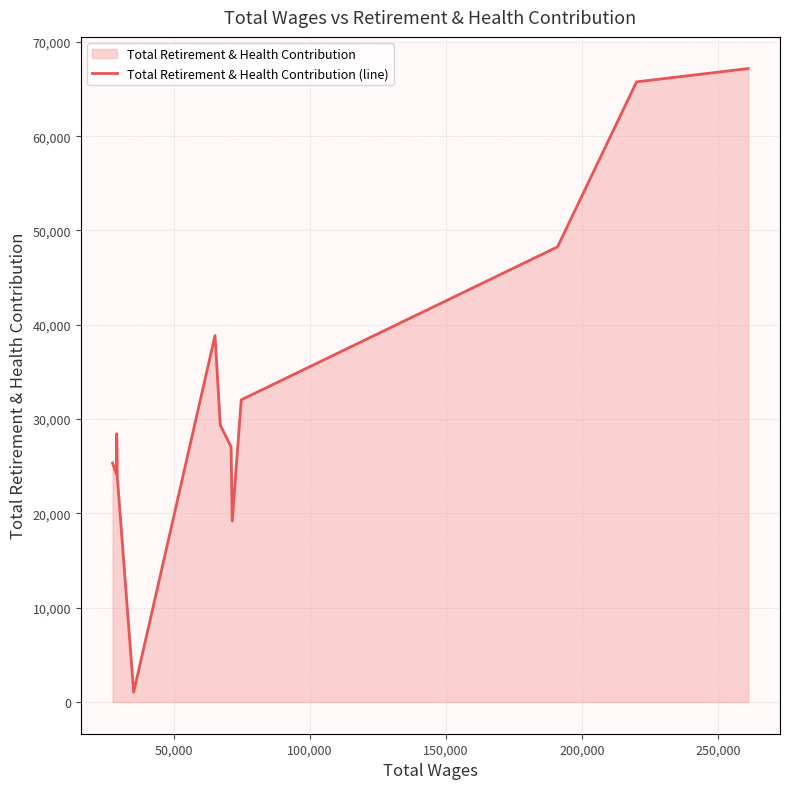

Reading left to right, what are all the values shown in this chart?

25338	24092	28438	25338	23939	1048	38856	29357	27072	19190	32041	48264	65756	67166